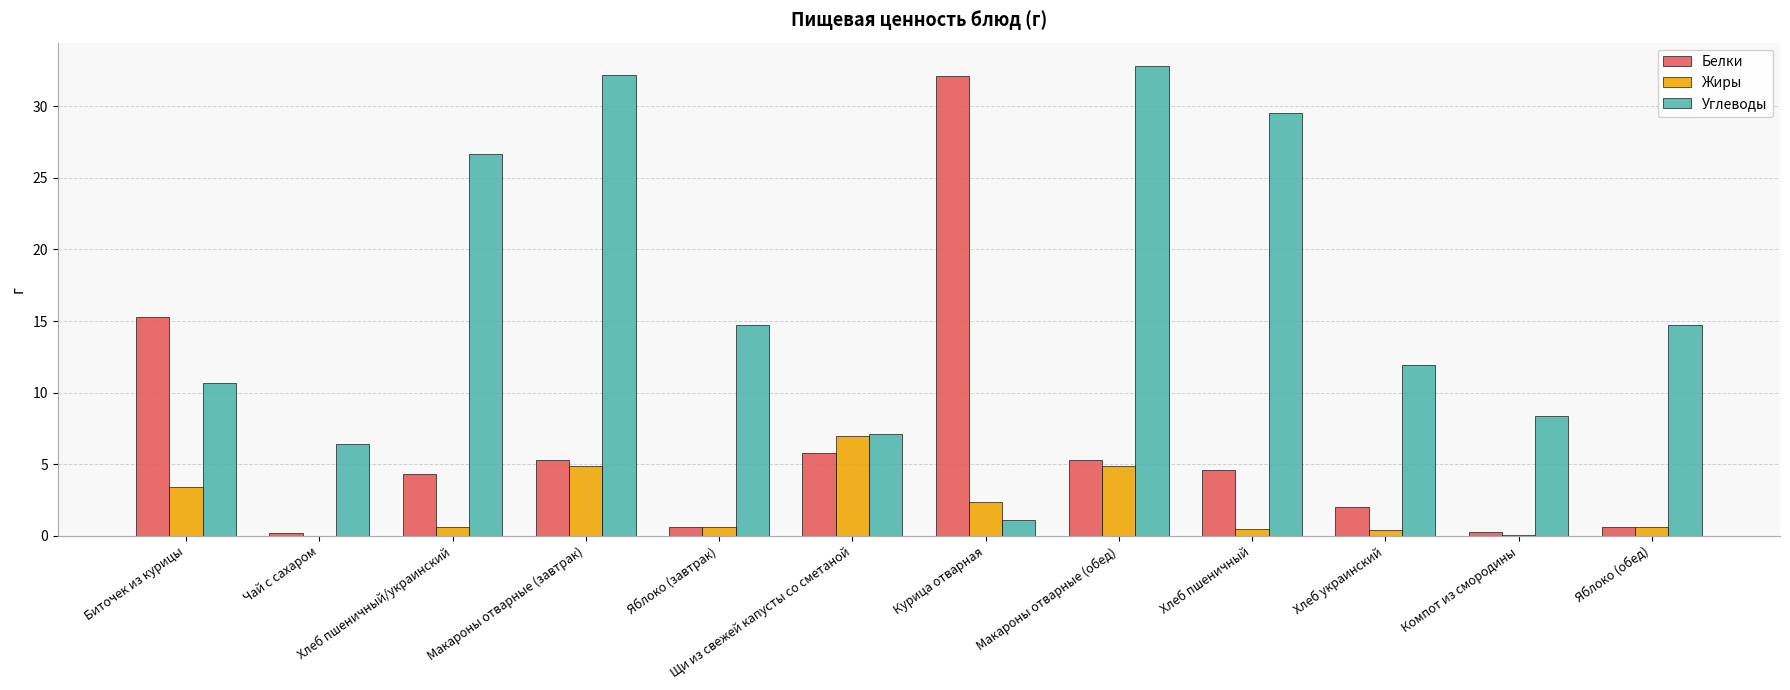

Is the value of Углеводы at Яблоко (завтрак) greater than the value of Жиры at Биточек из курицы?

Yes